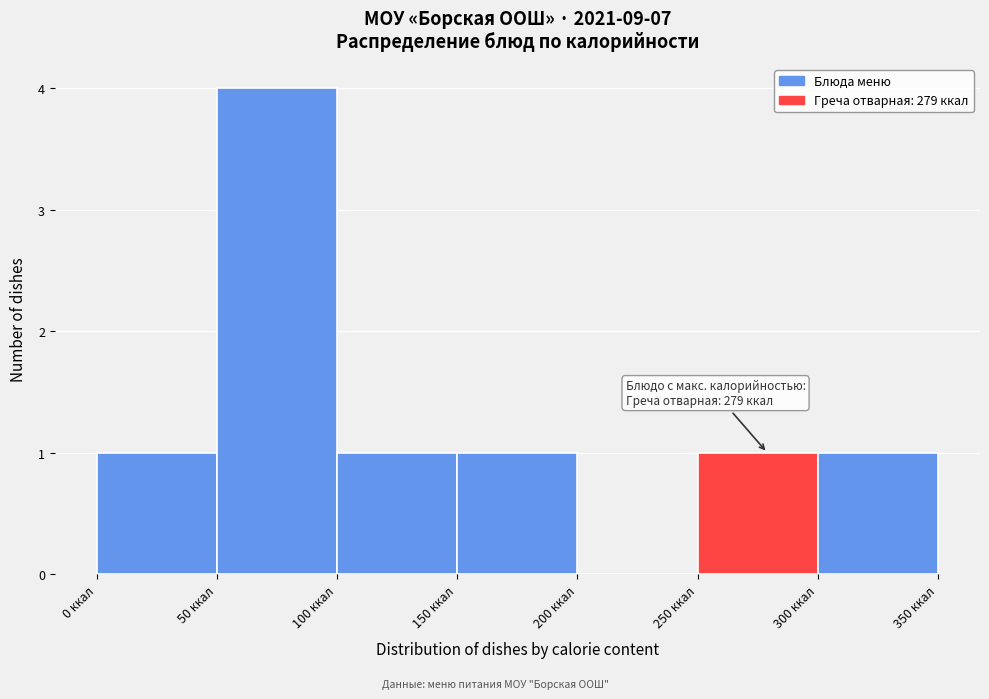

Which range on the x-axis has the tallest bar?

50 to 100